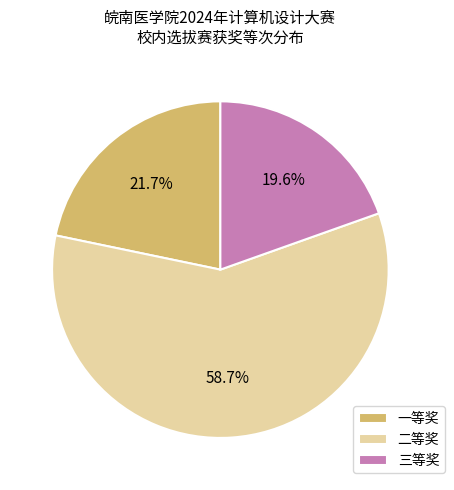

What is the ratio of the value at 三等奖 to the value at 二等奖?

0.3